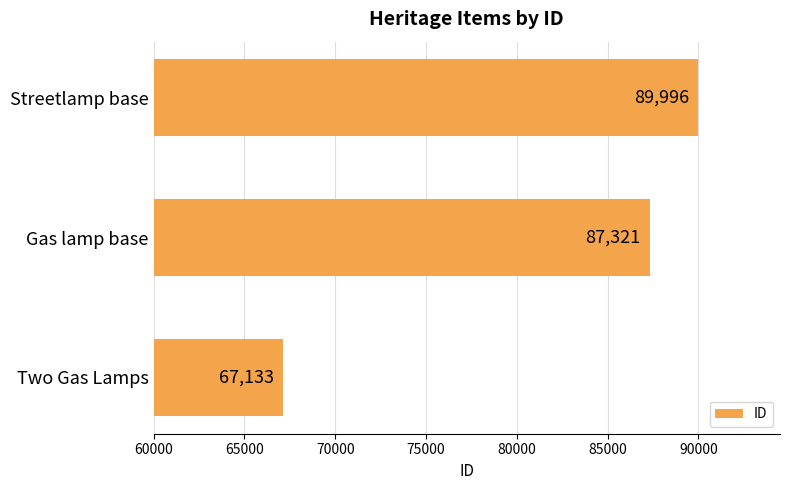

What is the average value?

81483